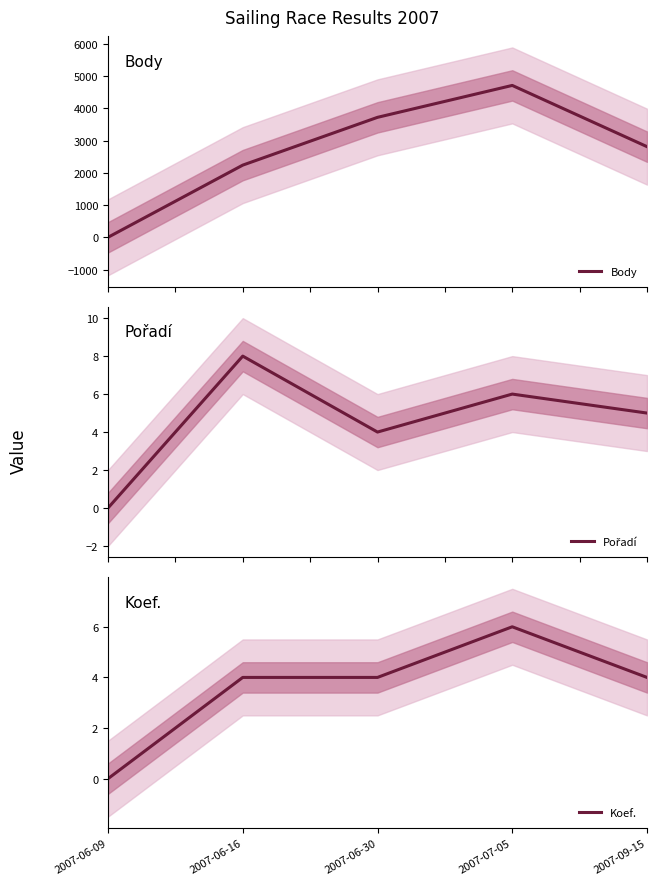

Reading left to right, transcribe all the data shown in this chart.

Body: 0	2239	3721	4711	2812
Pořadí: 0	8	4	6	5
Koef.: 0	4	4	6	4